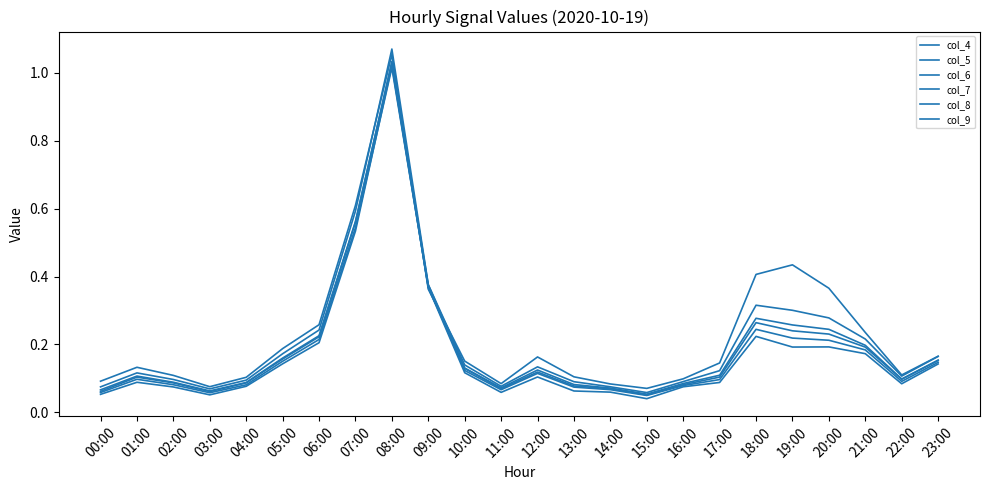

Does the chart display data point markers on the line(s)?

No